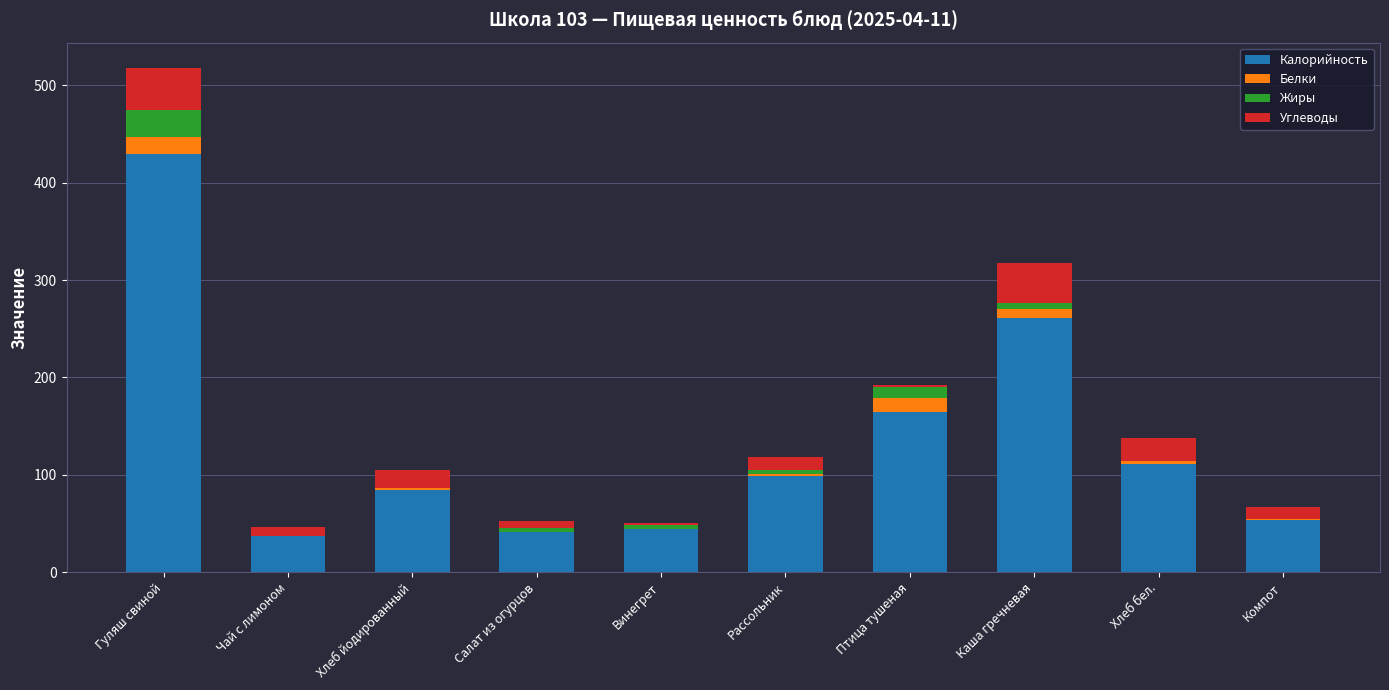

Which category has the highest value in the Калорийность series?

Гуляш свиной